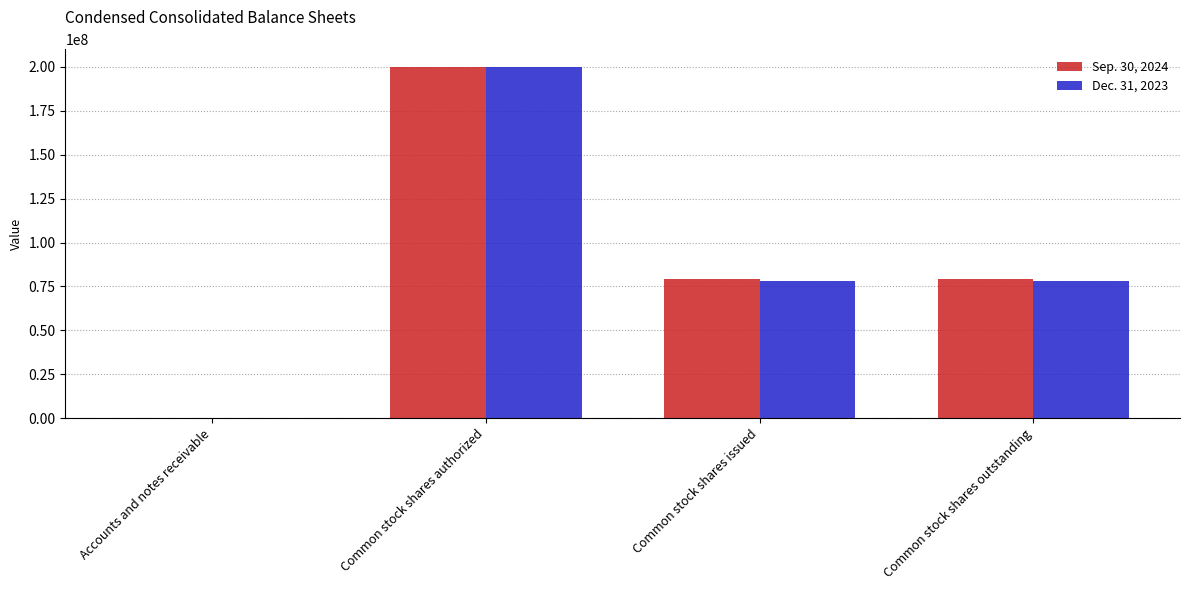

What are all the series names shown in the legend?

Sep. 30, 2024, Dec. 31, 2023